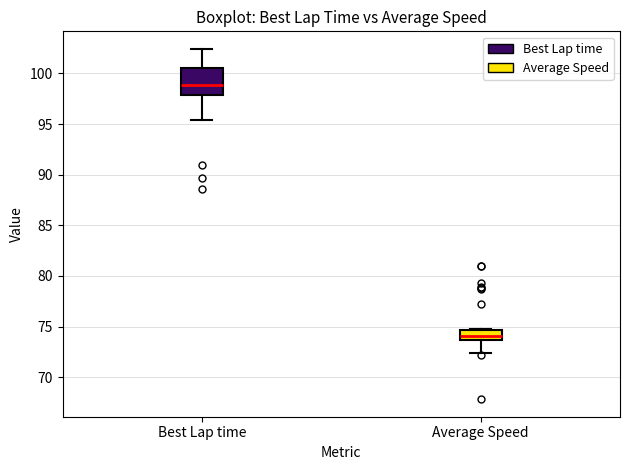

Where does the lower whisker of the box for Average Speed end on the y-axis? The values are not printed on the chart, so give them approximately, as read against the axis.

72.5